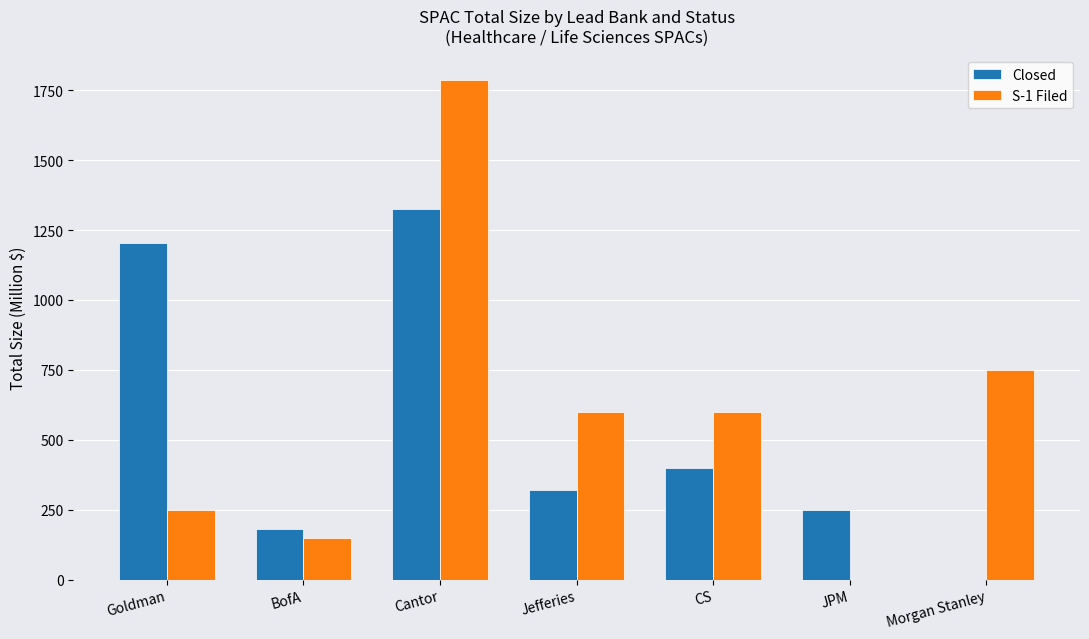

What is the sum of the Closed values at Morgan Stanley and Cantor?

1325